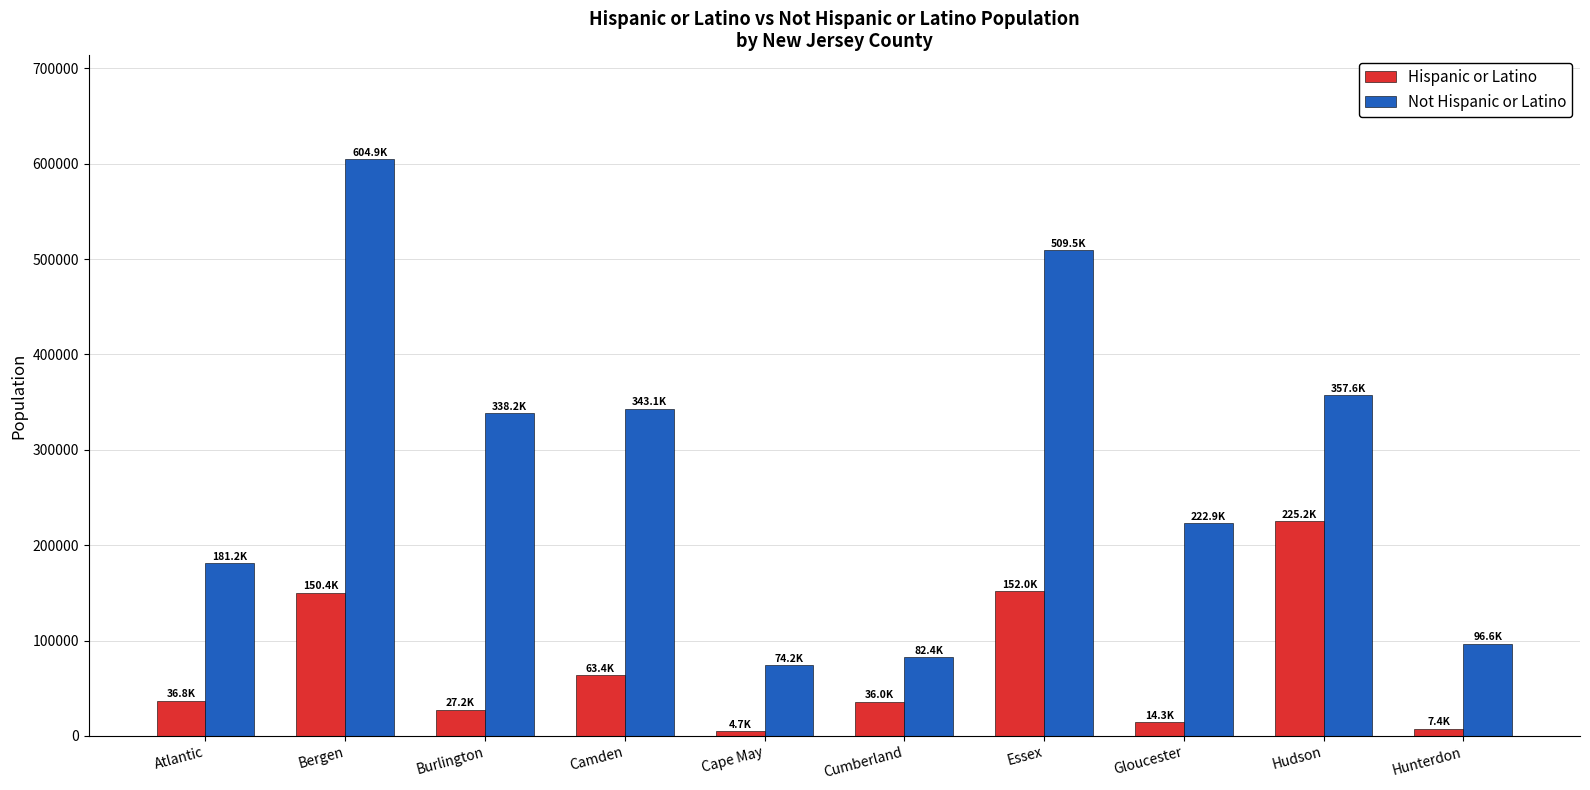

How many bars are there in total?

20